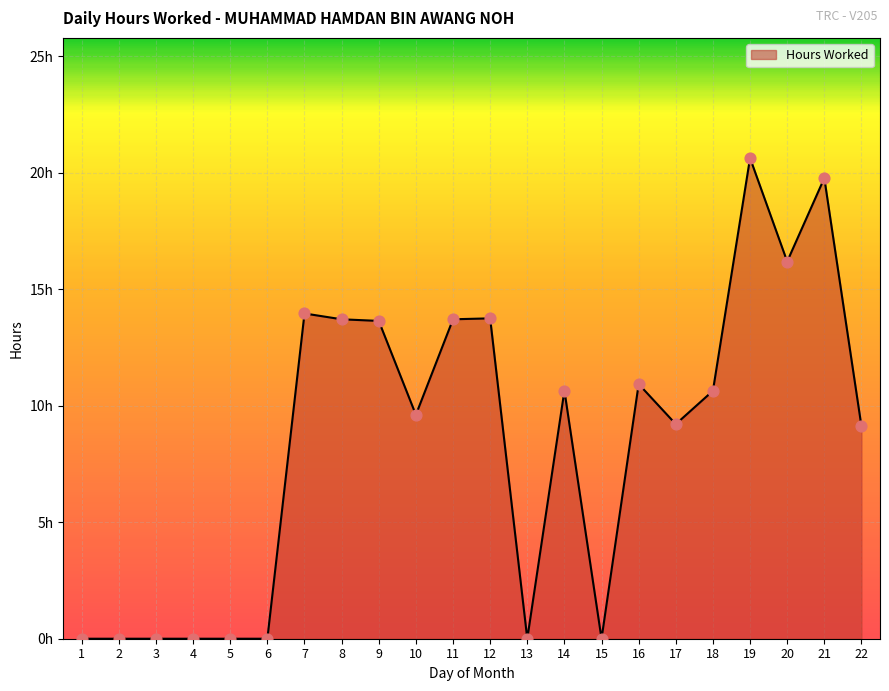

Approximately how many times larger is the value at 21 compared to 14?

1.9